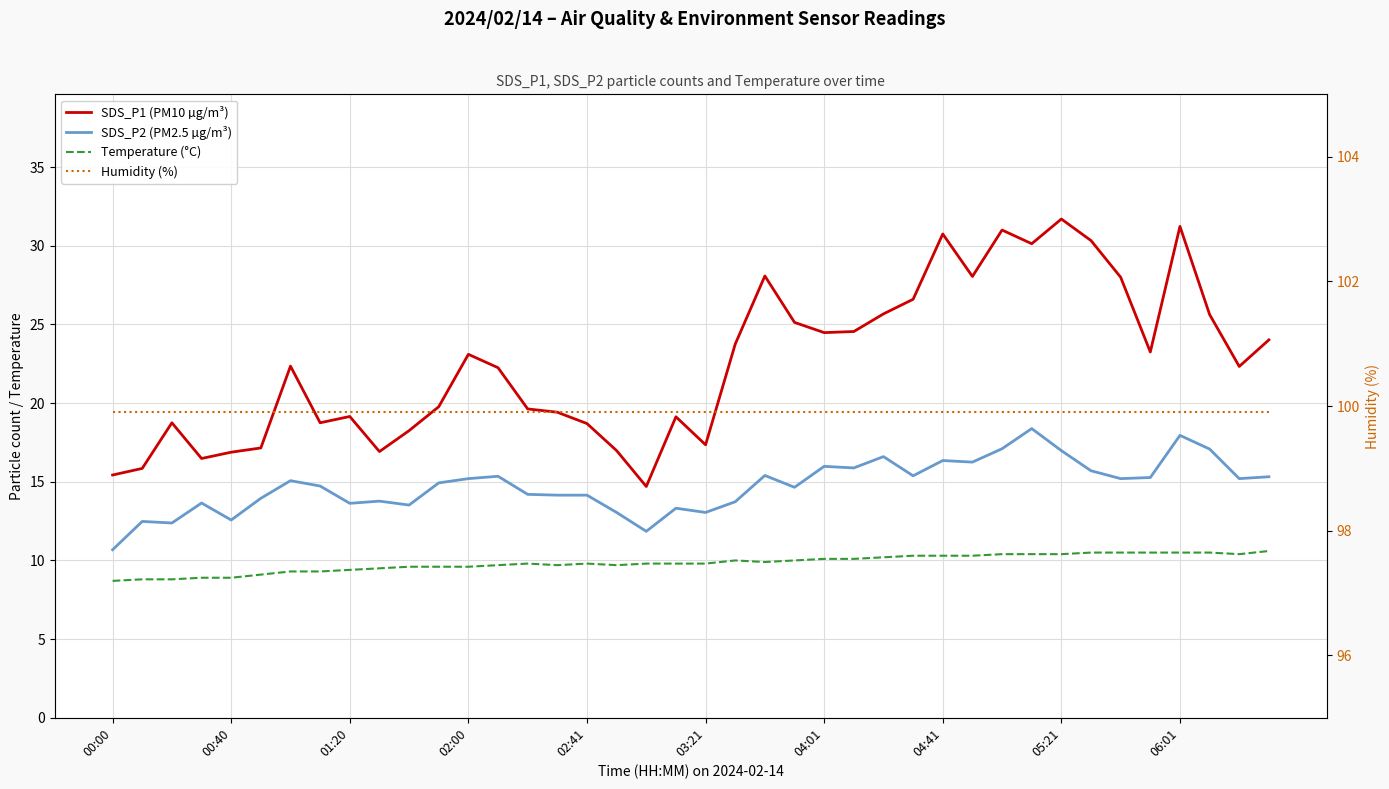

What is the sum of all SDS_P1 (PM10 µg/m³) values?

901.7